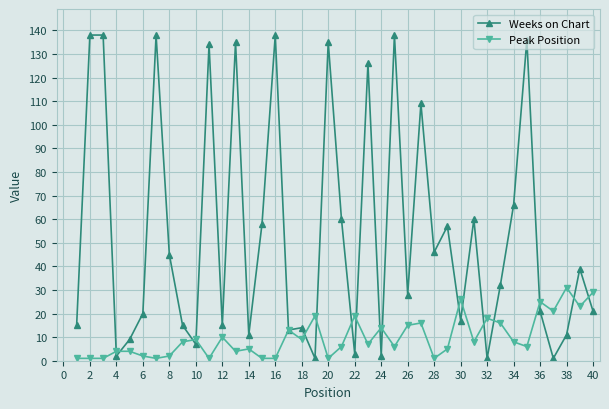

How many data points does each series have?

40